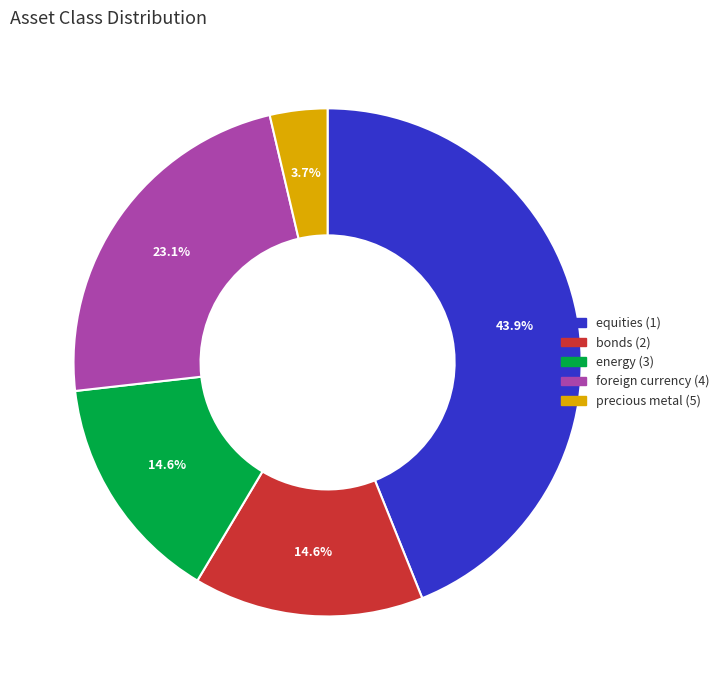

Count the number of slices in the pie.

5